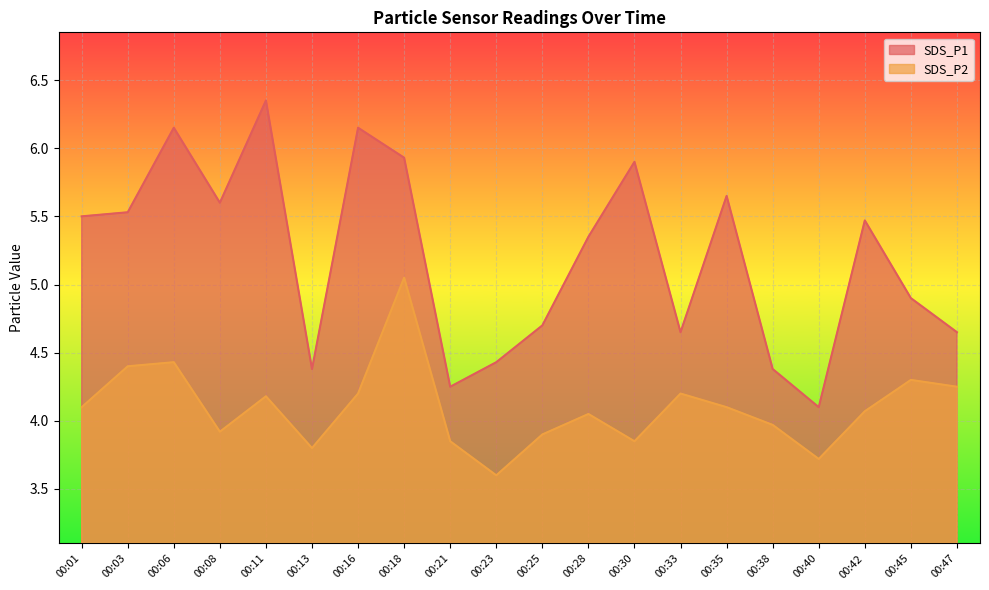

List the series in order of their overall mean, highest first.

SDS_P1, SDS_P2